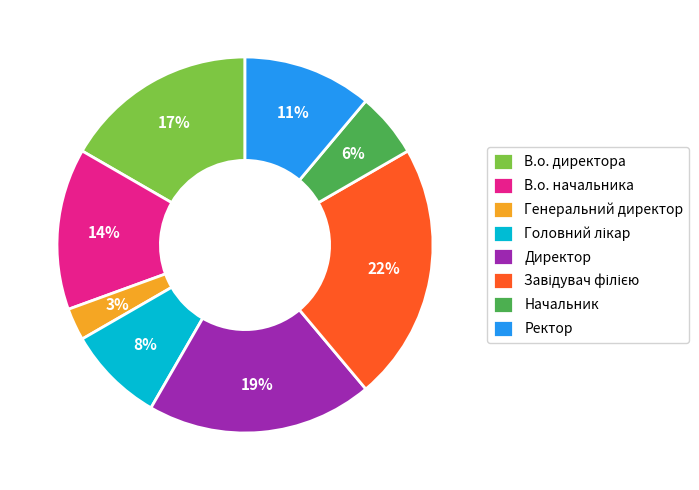

To the nearest percent, what is the combined percentage of Ректор and В.о. начальника?

25%